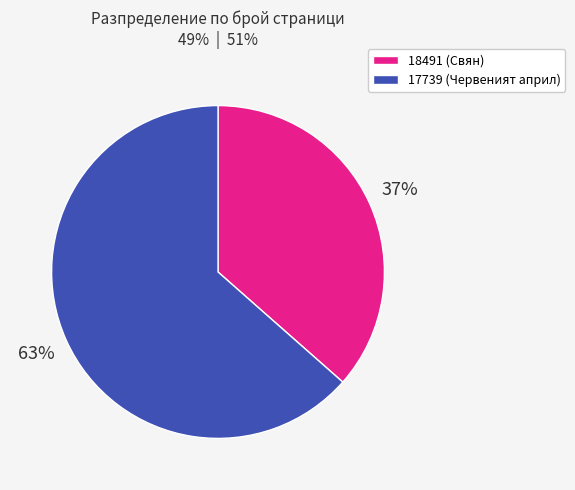

The 17739 slice represents 63% of the pie. True or false?

True